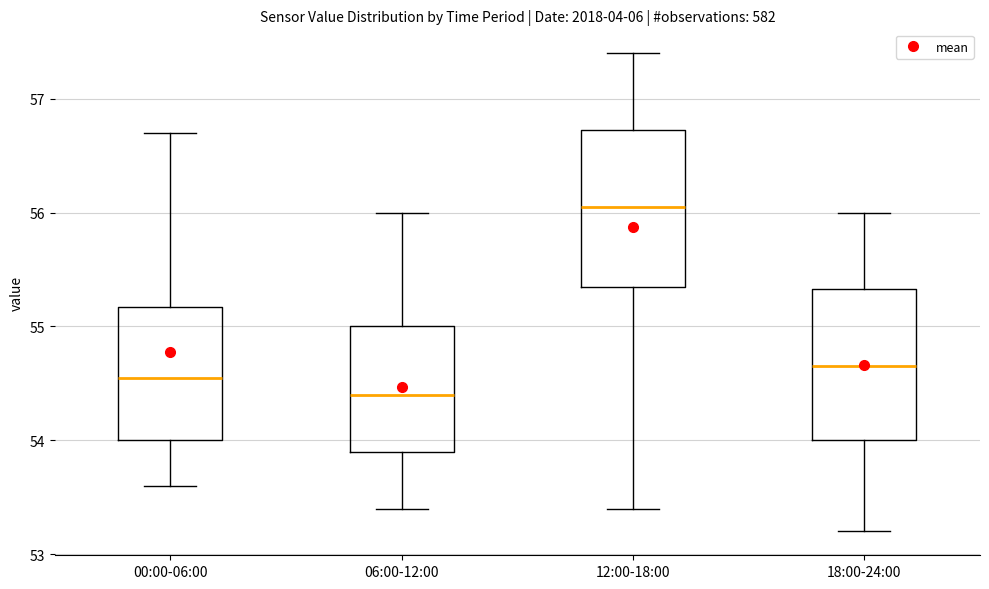

Where does the upper whisker of the box for 12:00-18:00 end on the y-axis? The values are not printed on the chart, so give them approximately, as read against the axis.

57.4